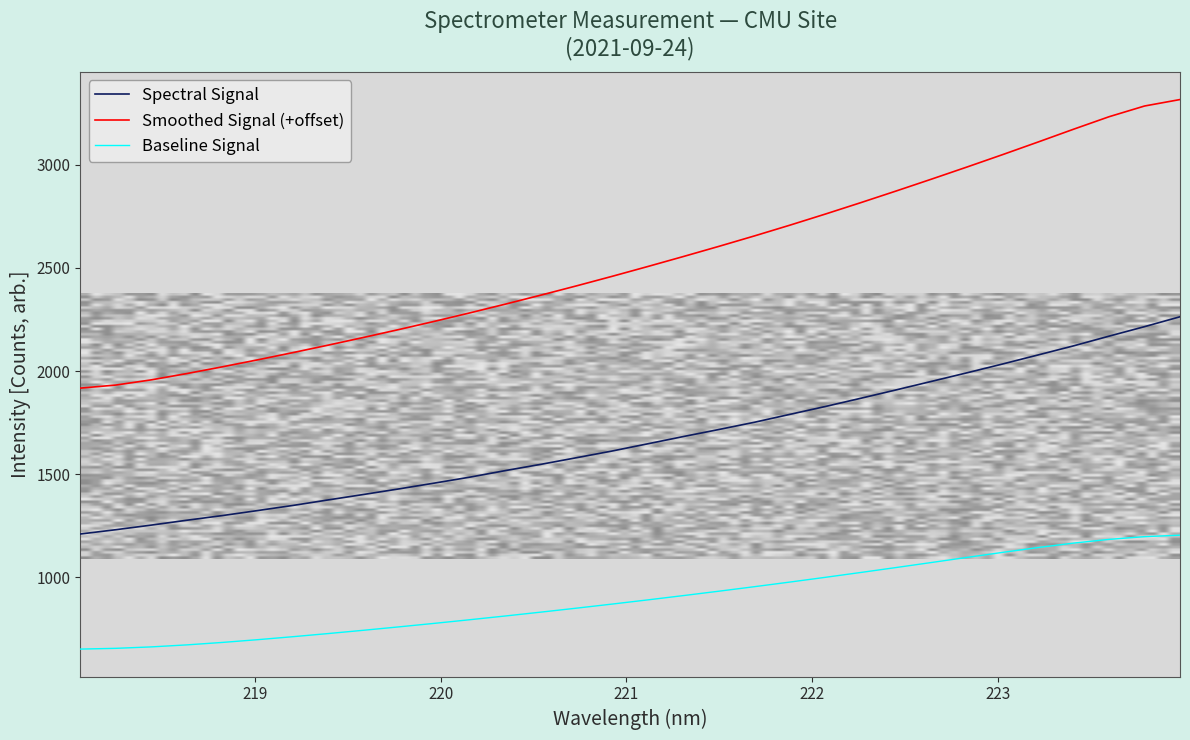

How many categories are shown in the chart?

32